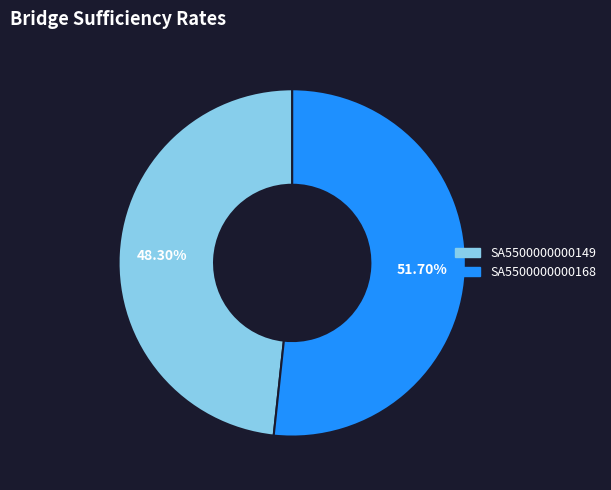

True or false: SA5500000000149 accounts for 48% of the total.

True